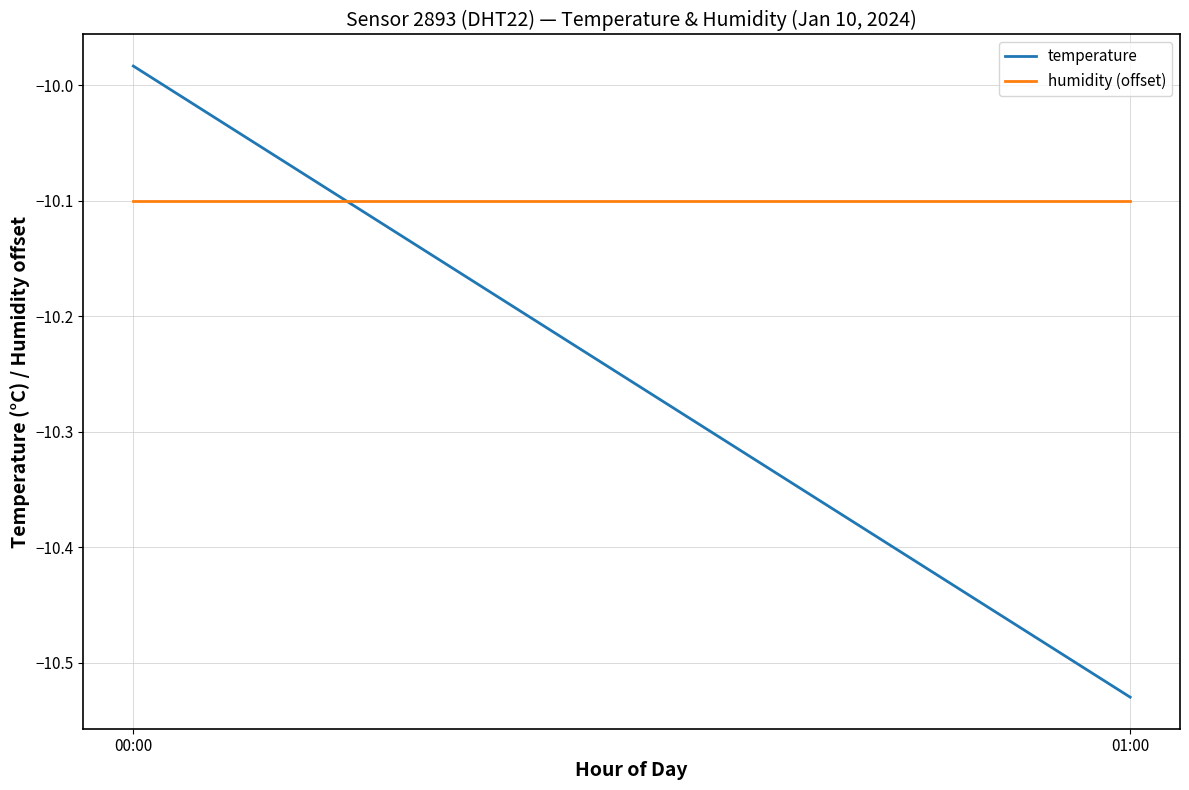

What position from the right is 00:00?

2